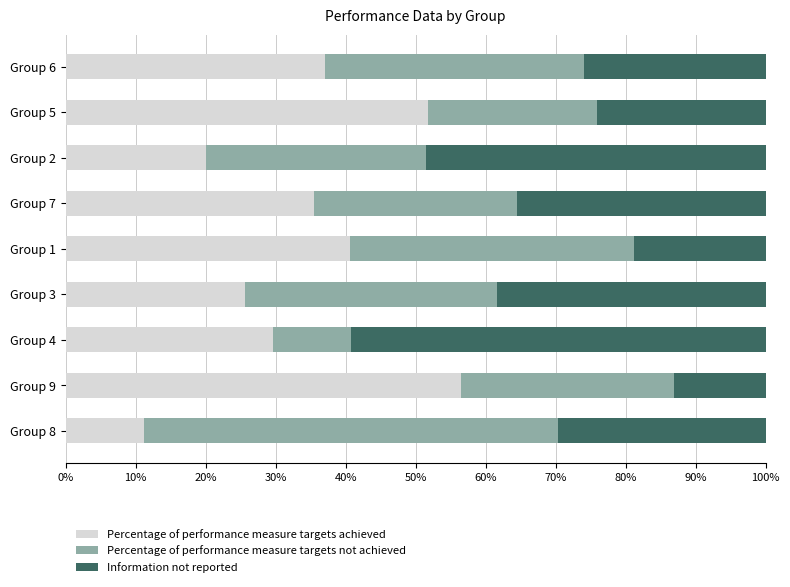

Rank the series at Group 8 from lowest to highest value.

Percentage of performance measure targets achieved, Information not reported, Percentage of performance measure targets not achieved